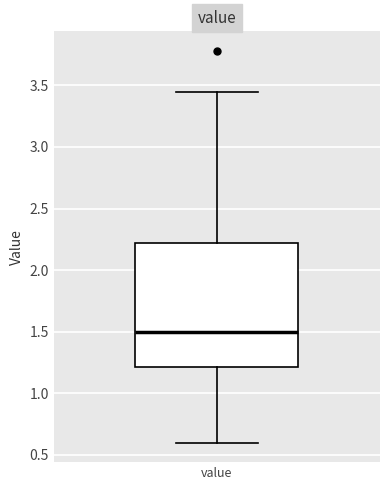

Transcribe this box plot: give where the median line is, the range the box spans, and where the two whiskers end, as read against the y-axis. The values are not printed on the chart, so give them approximately, as read against the axis.

median 1.50, box 1.20 to 2.20, whiskers 0.60 to 3.45